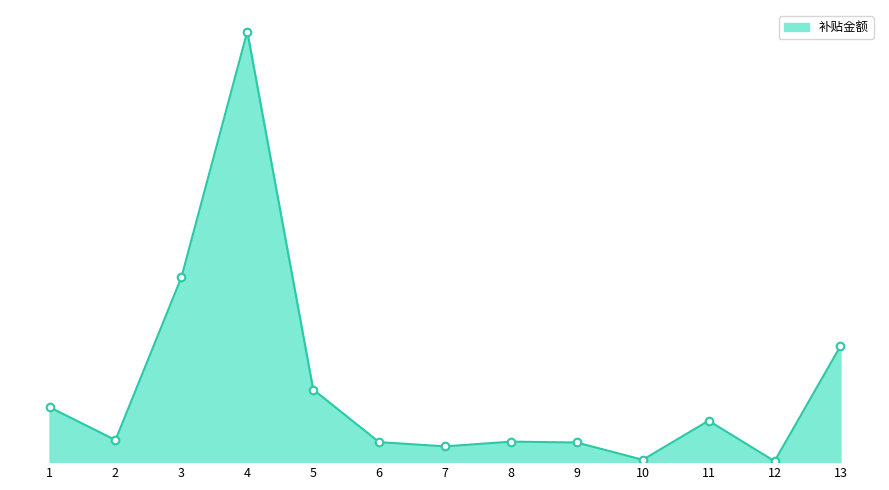

Is this an area chart (filled region under the line)?

Yes